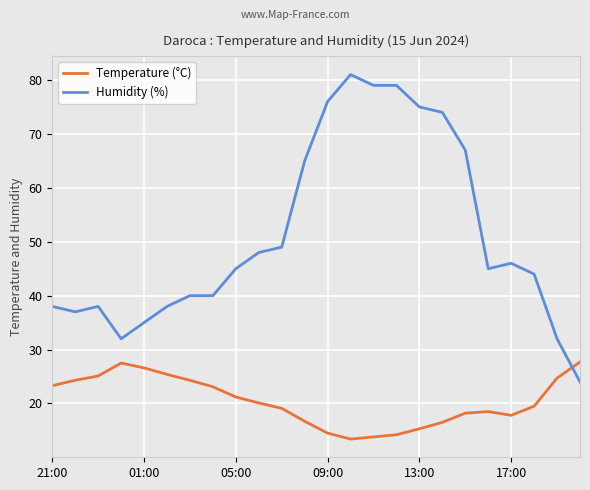

True or false: Temperature (°C) and Humidity (%) intersect in this chart.

True